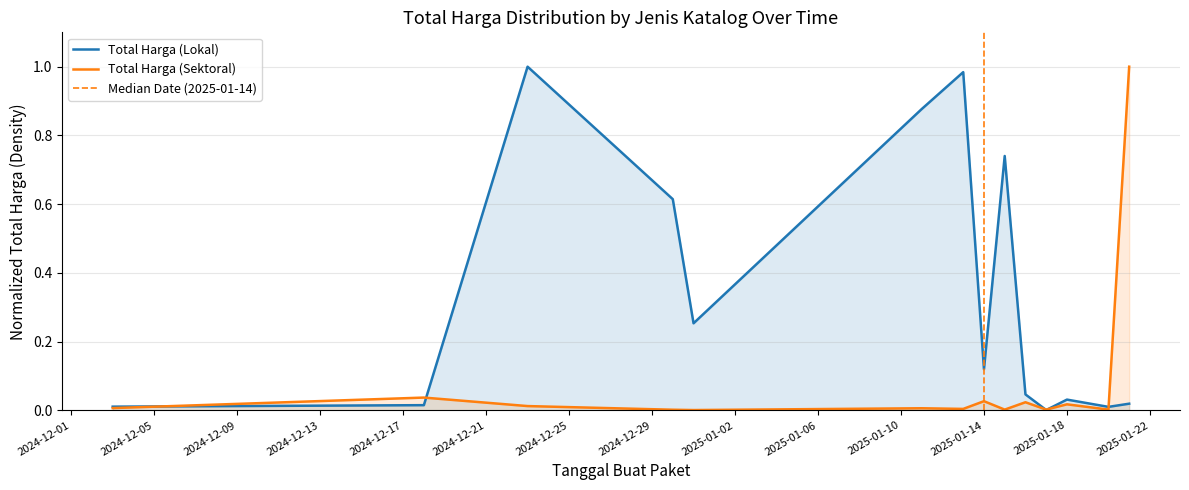

What is the sum of the Total Harga (Lokal) values at 2025-01-16 and 2025-01-14?

0.2